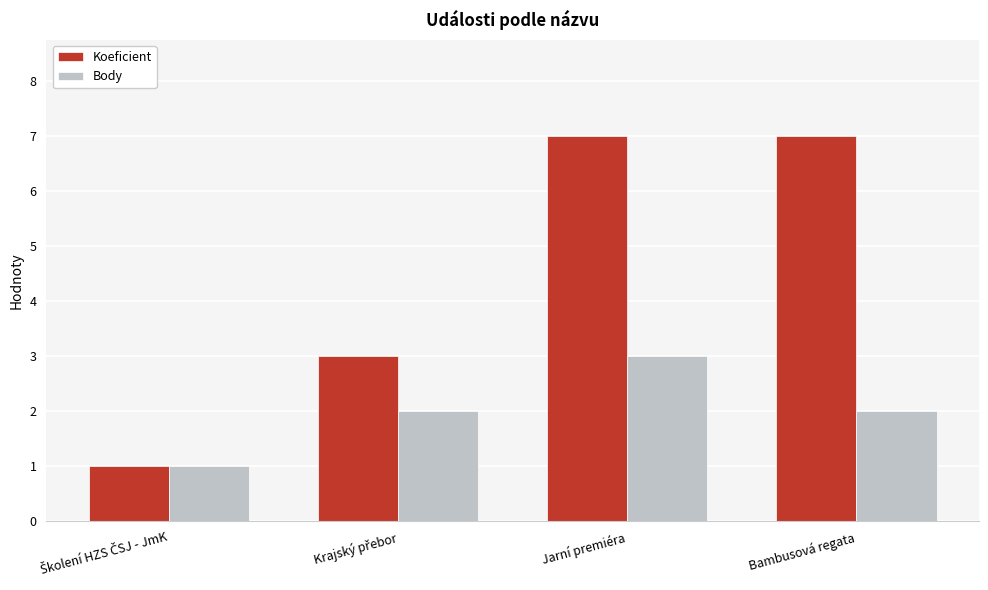

What is the greatest value displayed?

7